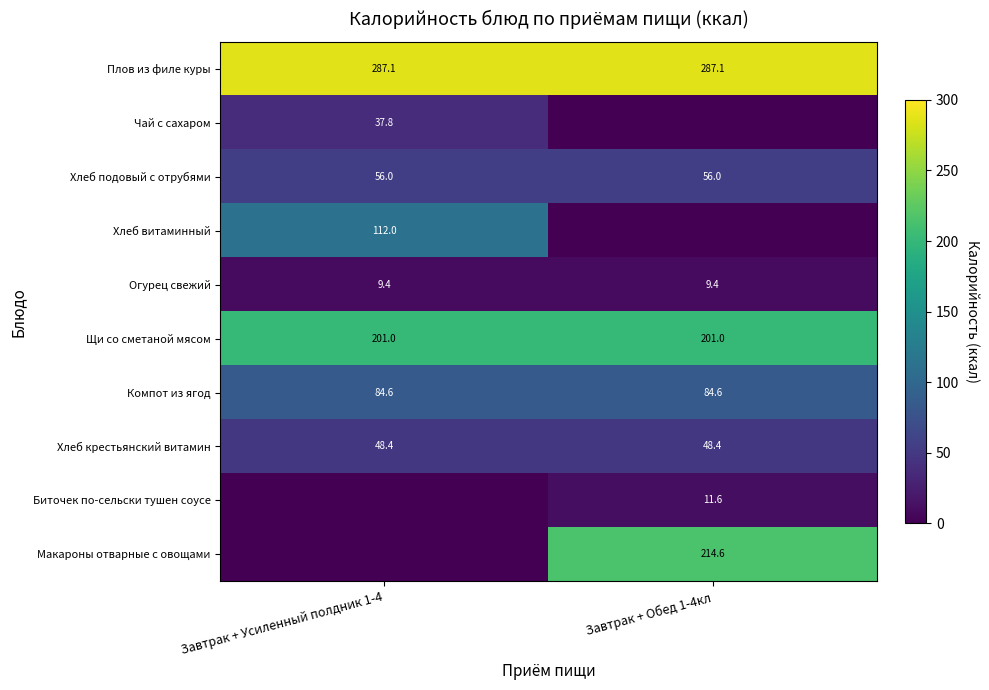

Count the number of data series in this chart.

10